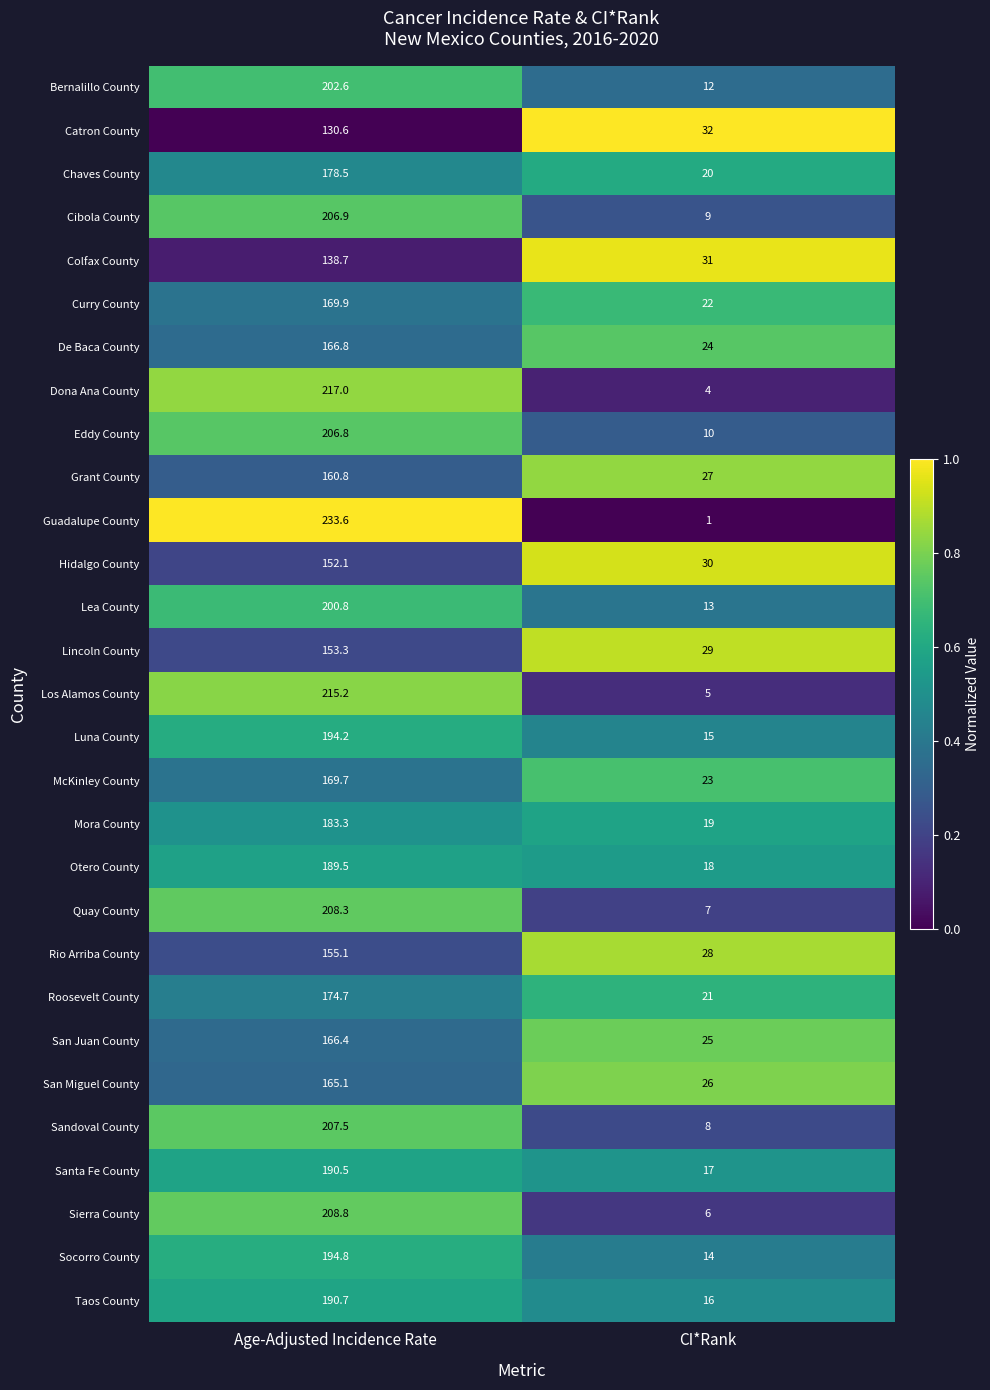

Is it true that McKinley County equals 7.1 at CI*Rank?

False